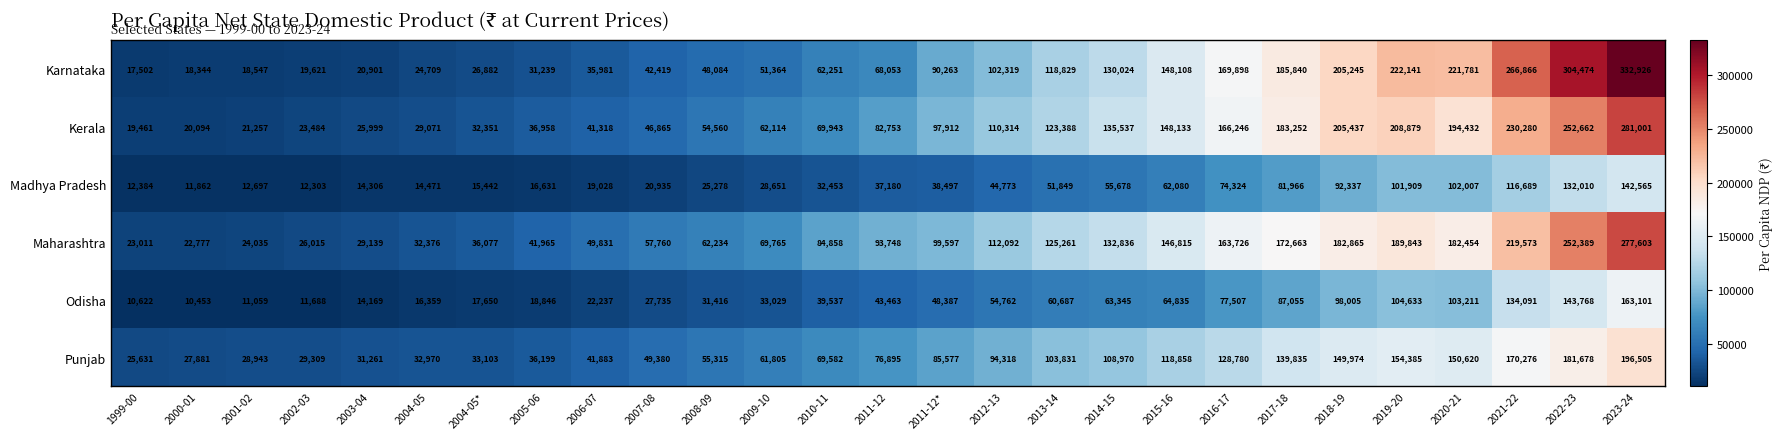

Which category has the lowest value across all series?

2000-01